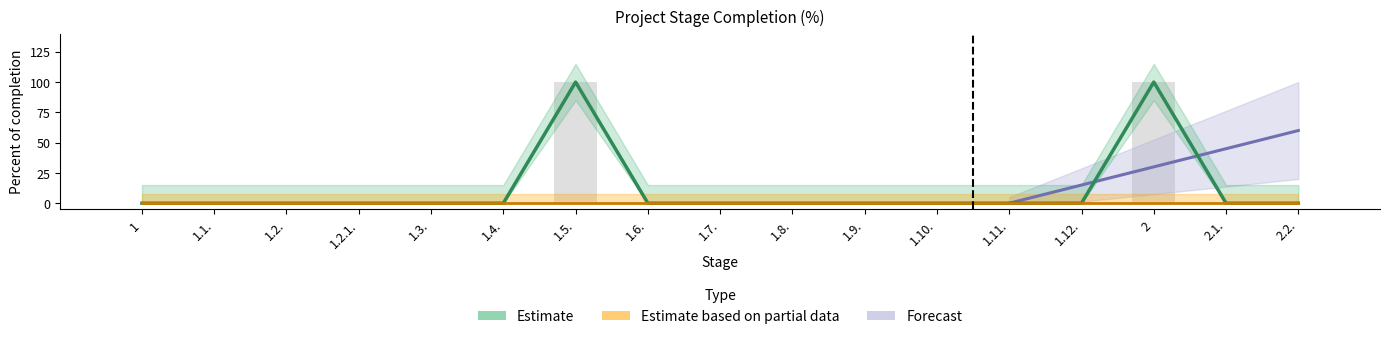

Does the chart contain stacked bars?

No